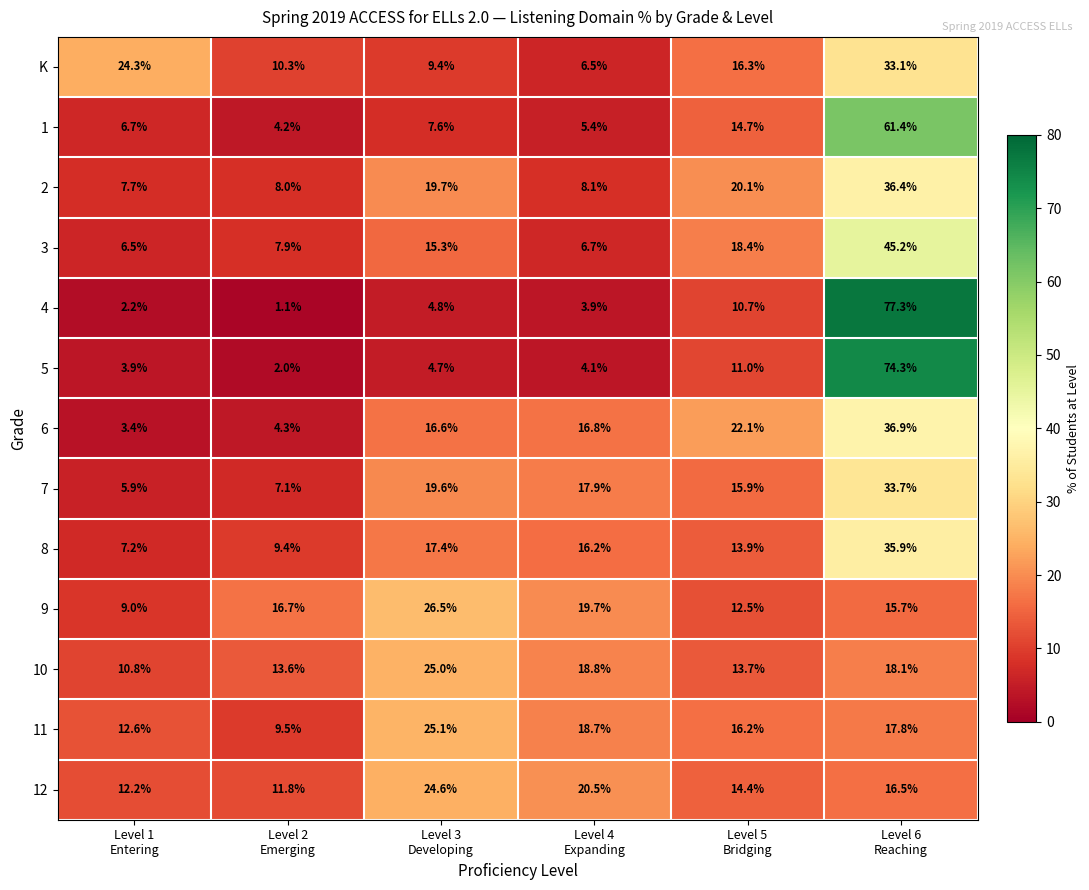

What is the greatest value displayed?

77.3